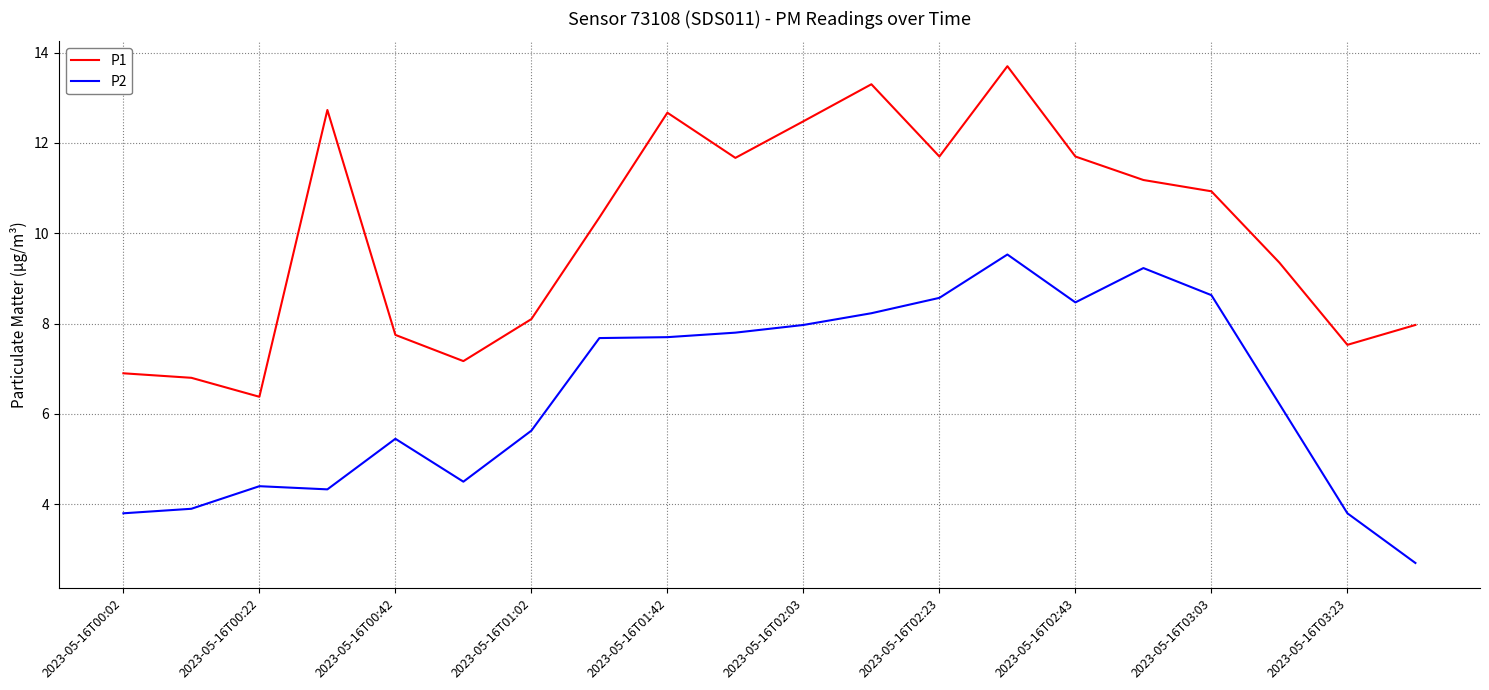

List the series in order of their overall mean, highest first.

P1, P2